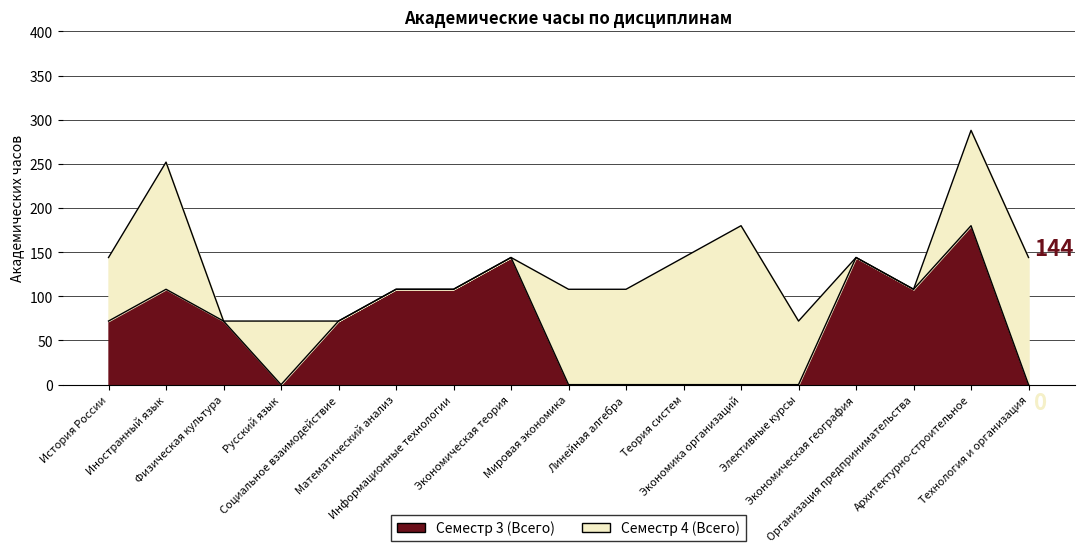

The chart shows a value of 26 at Иностранный язык. True or false?

False